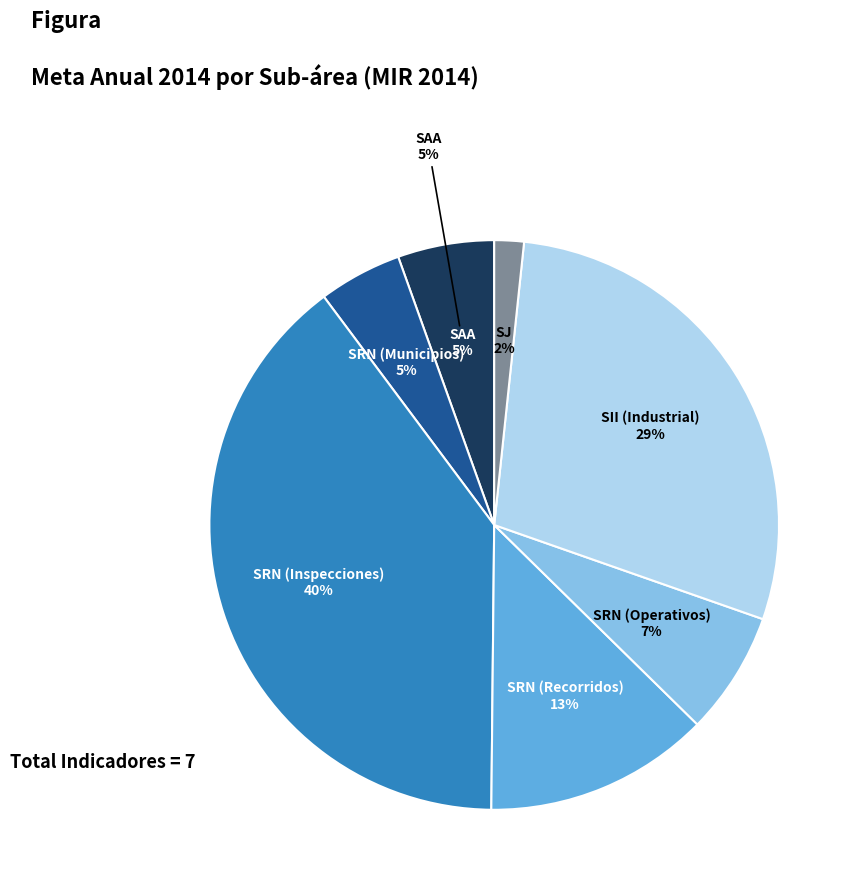

True or false: SRN (Recorridos) accounts for 13% of the total.

True